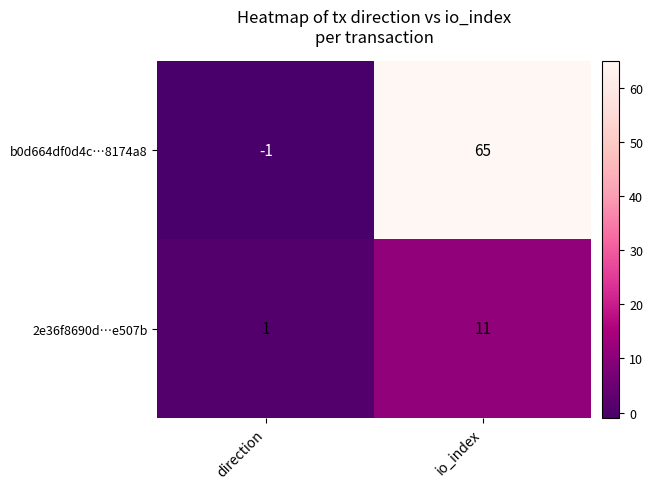

Reading right to left, what are all the values shown in this chart?

b0d664df0d4c…8174a8: 65	-1
2e36f8690d…e507b: 11	1